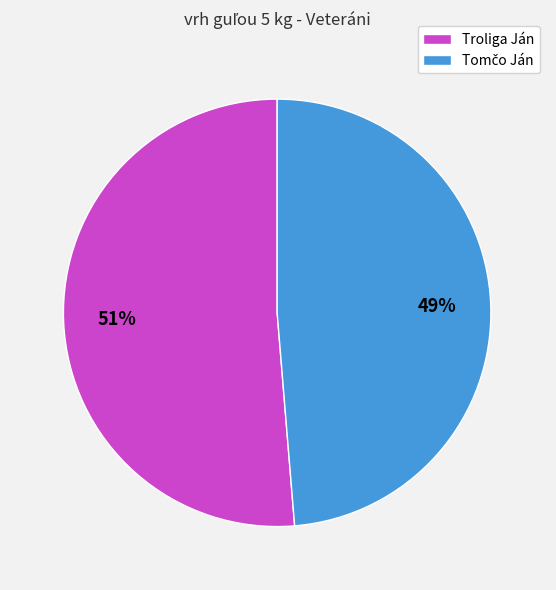

Which slice is the largest?

Troliga Ján